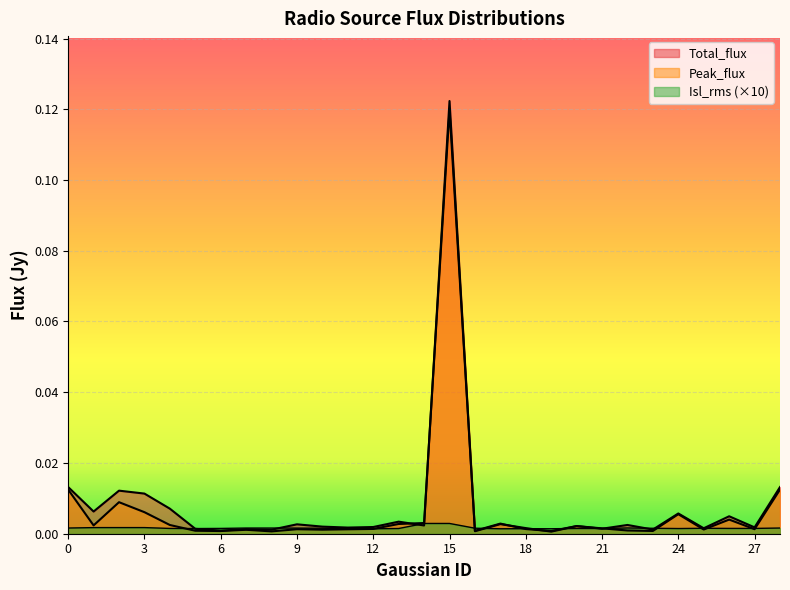

Which series has the largest total across all categories?

Total_flux